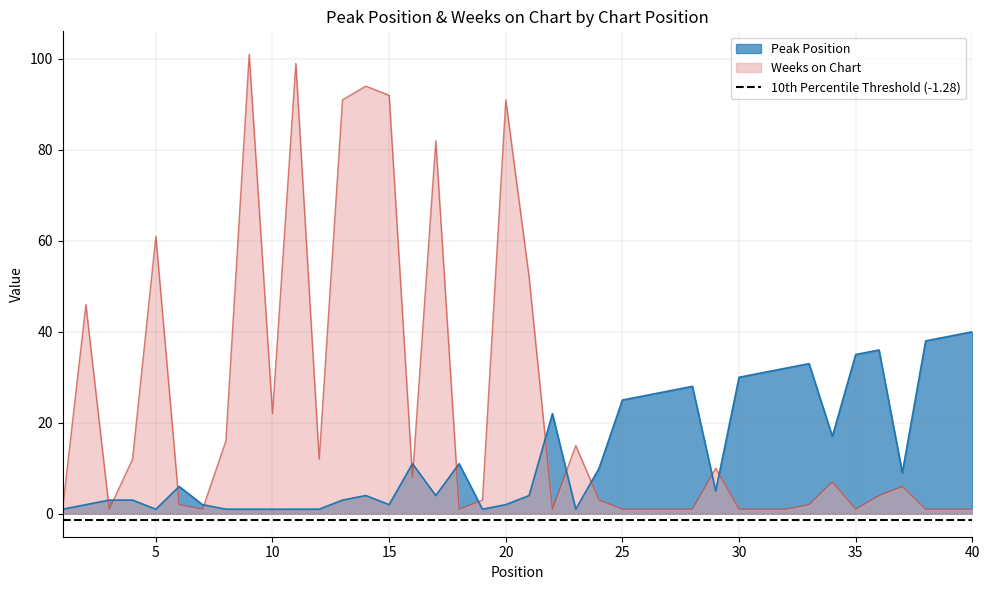

True or false: Weeks on Chart has more than 1 interior local peaks.

True